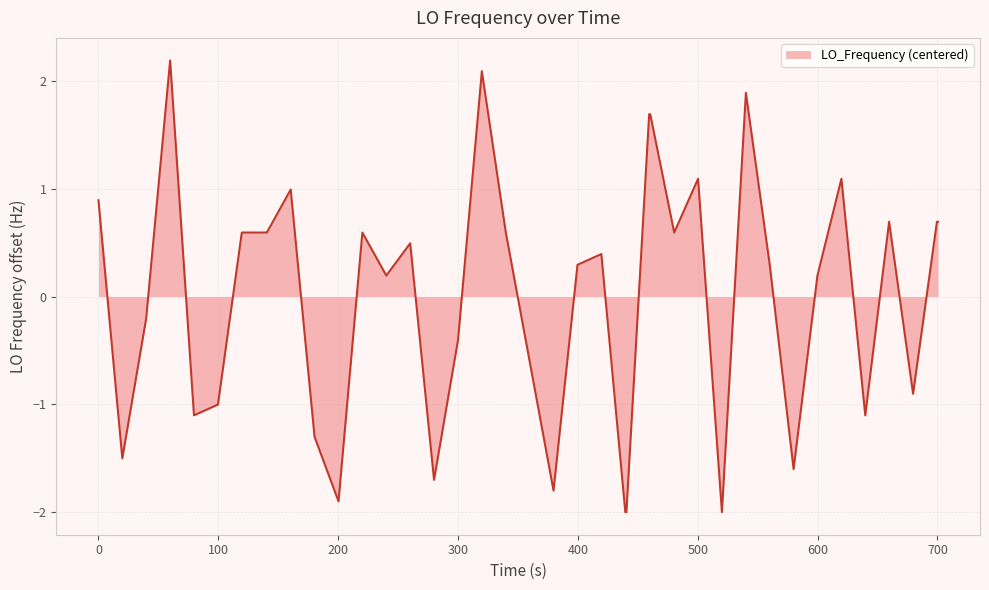

What is the difference between the maximum and minimum values?

4.2